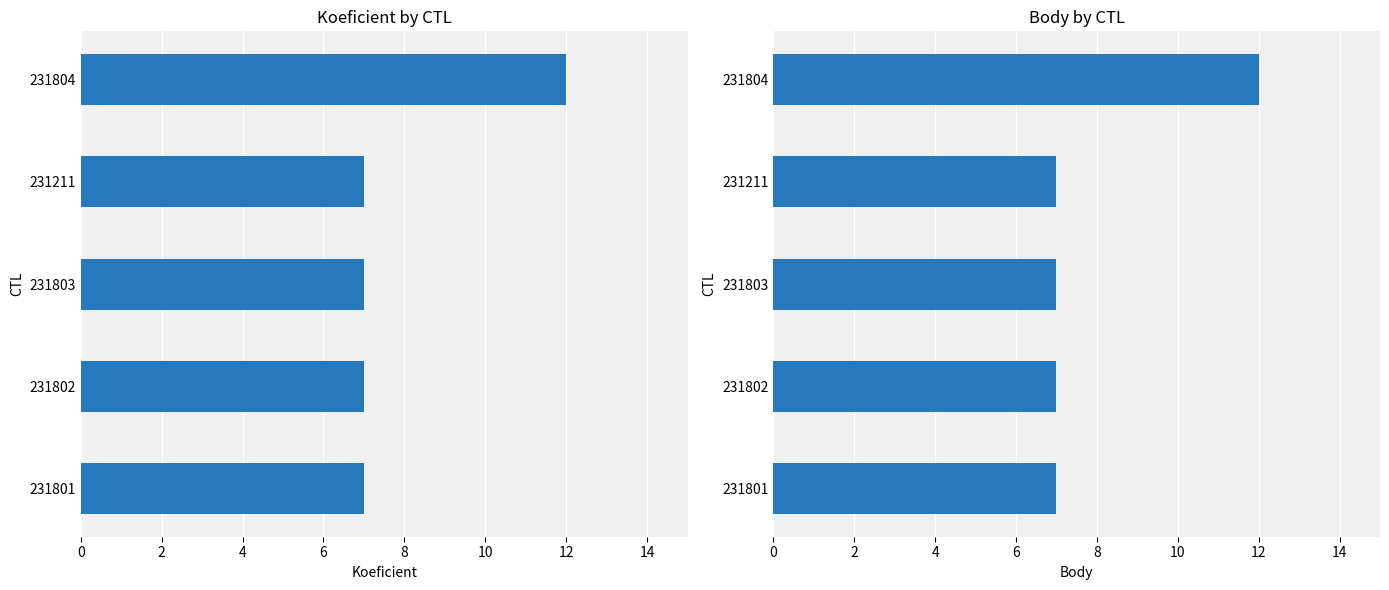

The value of Koeficient at 231804 is 19. True or false?

False